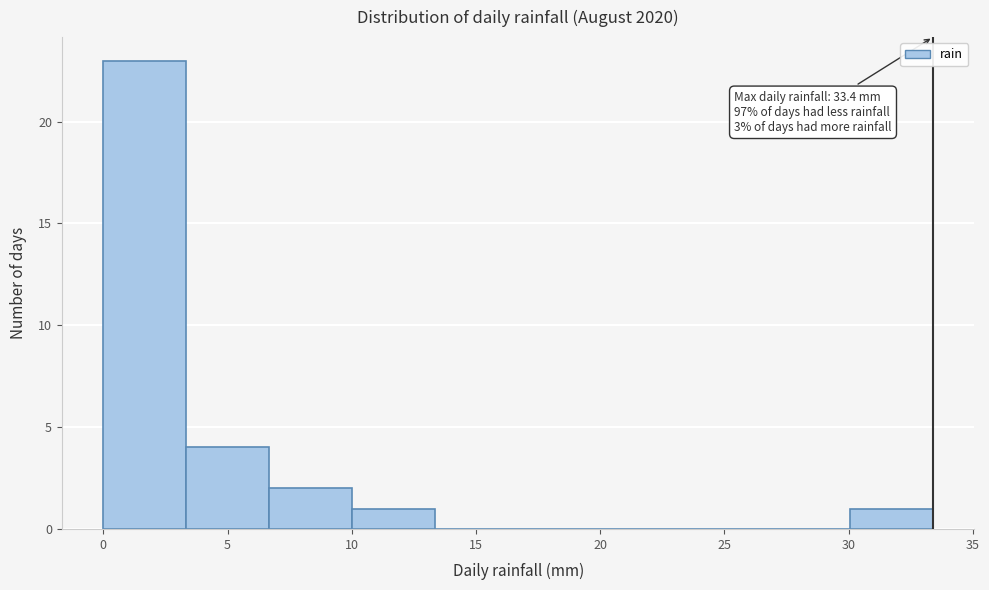

Which range on the x-axis has the tallest bar?

0.0 to 3.5